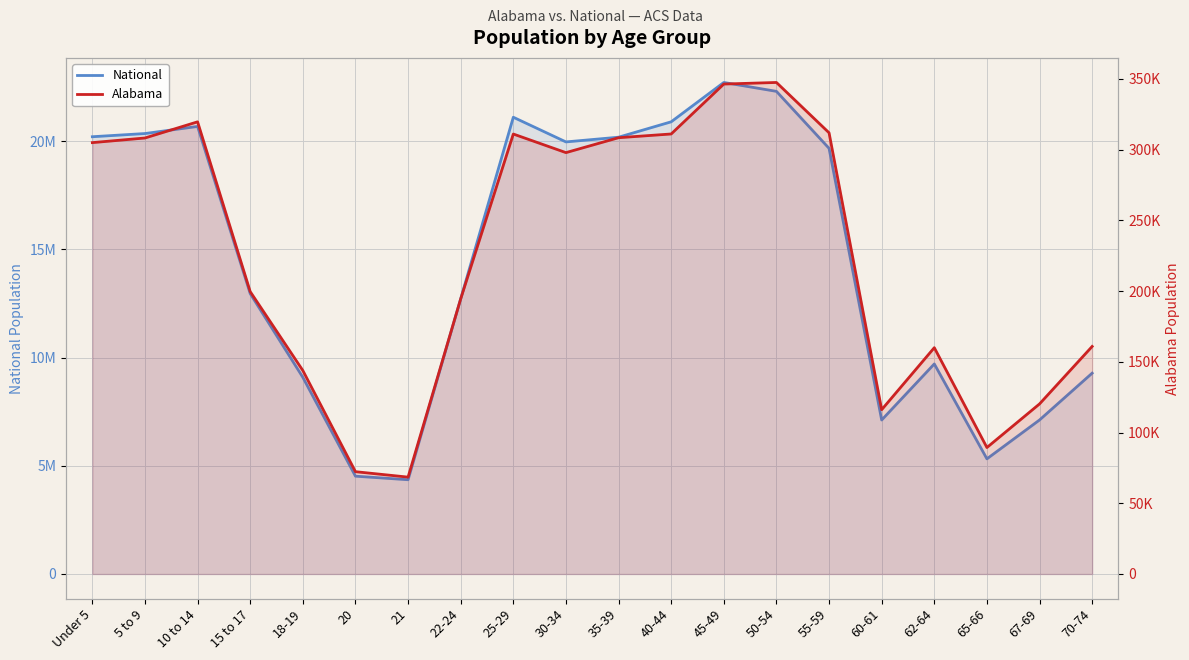

Reading left to right, extract all data points from this chart.

National: Under 5=20201362	5 to 9=20348657	10 to 14=20677194	15 to 17=12954254	18-19=9086089	20=4519129	21=4354294	22-24=12712576	25-29=21101849	30-34=19962099	35-39=20179642	40-44=20890964	45-49=22708591	50-54=22298125	55-59=19664805	60-61=7113727	62-64=9704197	65-66=5319902	67-69=7115361	70-74=9278166
Alabama: Under 5=304957	5 to 9=308229	10 to 14=319655	15 to 17=199618	18-19=143853	20=72318	21=68473	22-24=194531	25-29=311034	30-34=297888	35-39=308430	40-44=311071	45-49=346369	50-54=347485	55-59=311906	60-61=116144	62-64=159983	65-66=89406	67-69=120231	70-74=160864